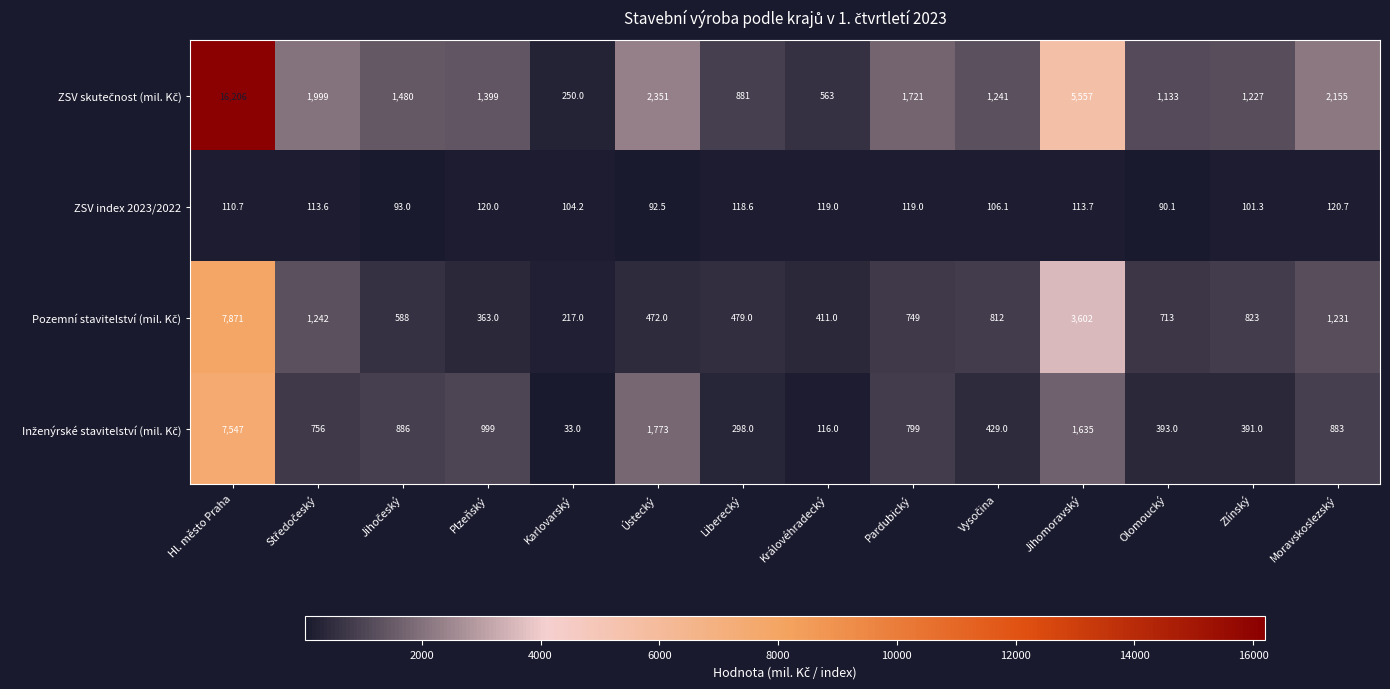

Which label corresponds to the largest value in the chart?

Hl. město Praha